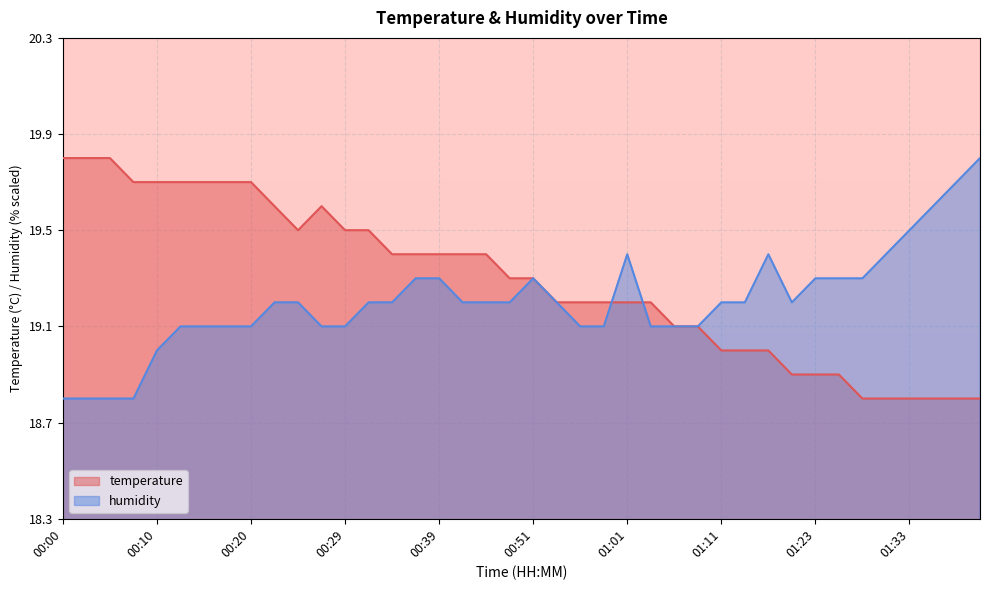

How many interior local valleys does the humidity series have?

1